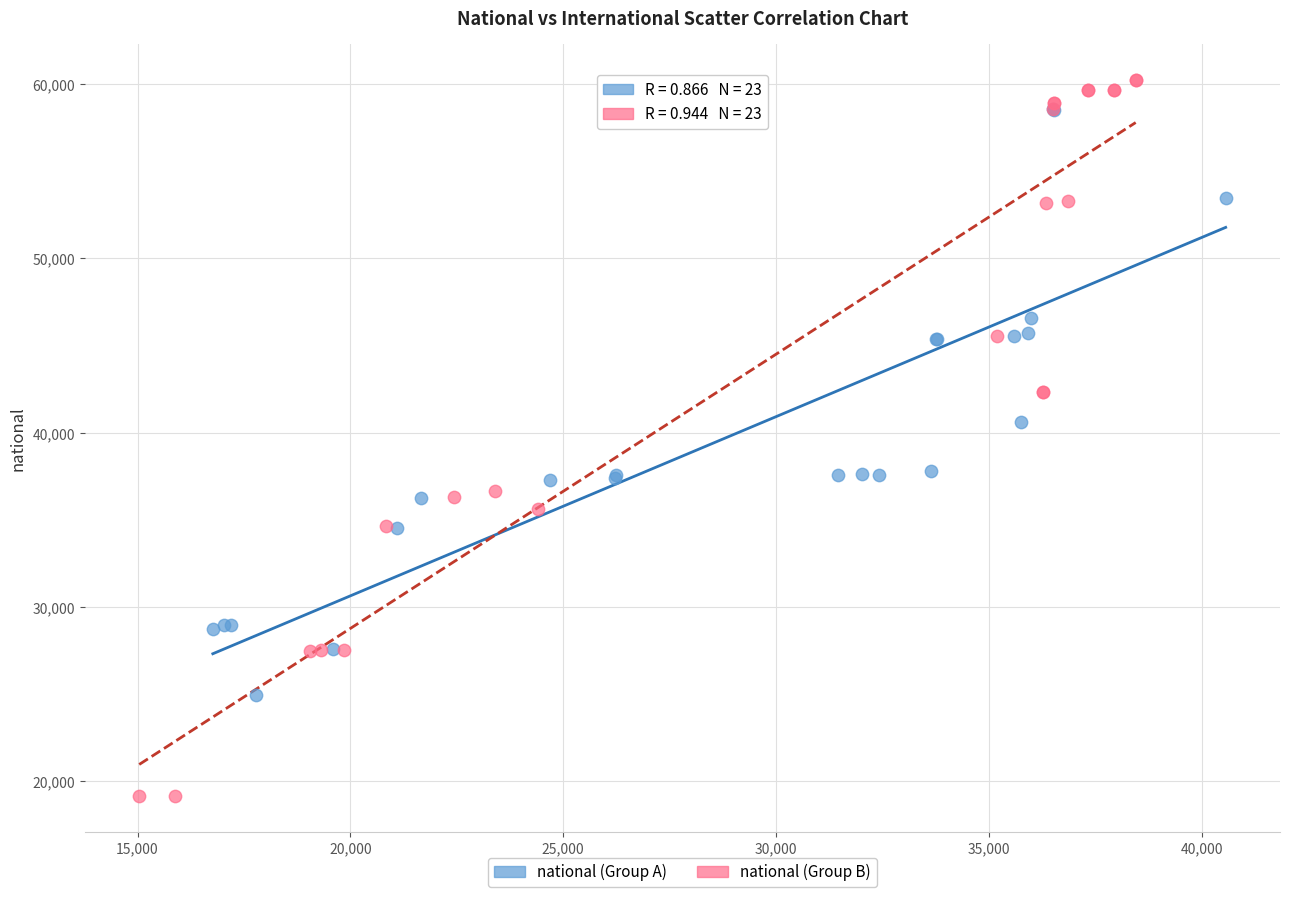

Which series contains the lowest Y value?

national (Group B)